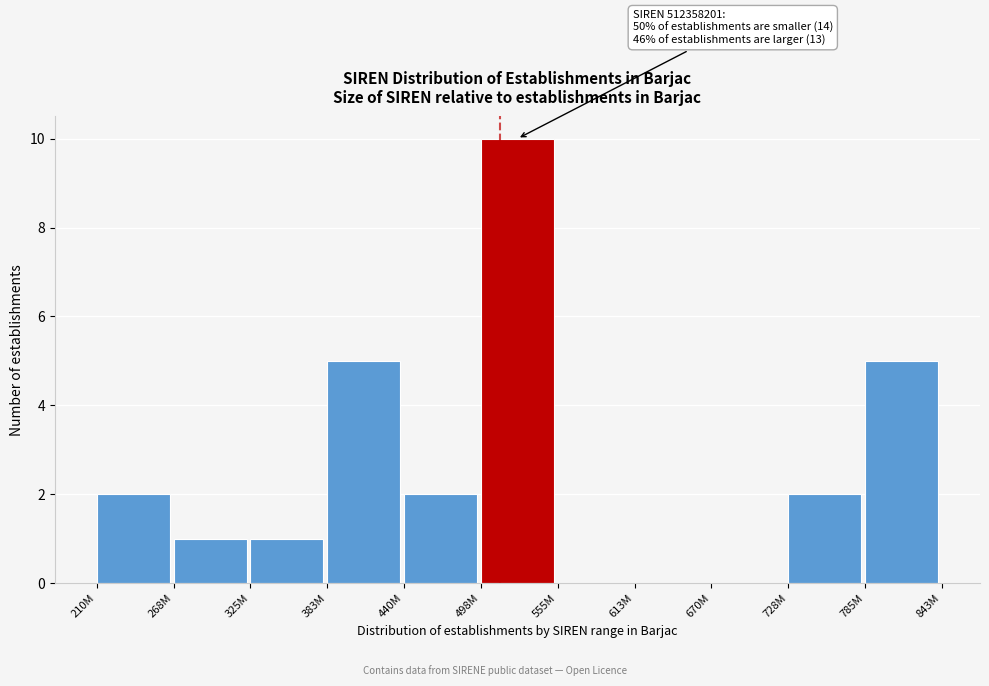

Reading left to right, extract all data points from this chart.

210M=2	268M=1	325M=1	383M=5	440M=2	498M=10	555M=0	613M=0	670M=0	728M=2	785M=5